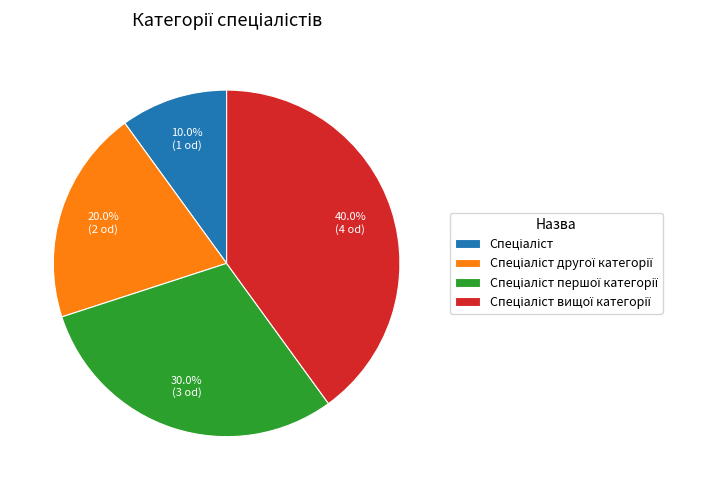

Is there any slice that represents more than half of the pie?

No